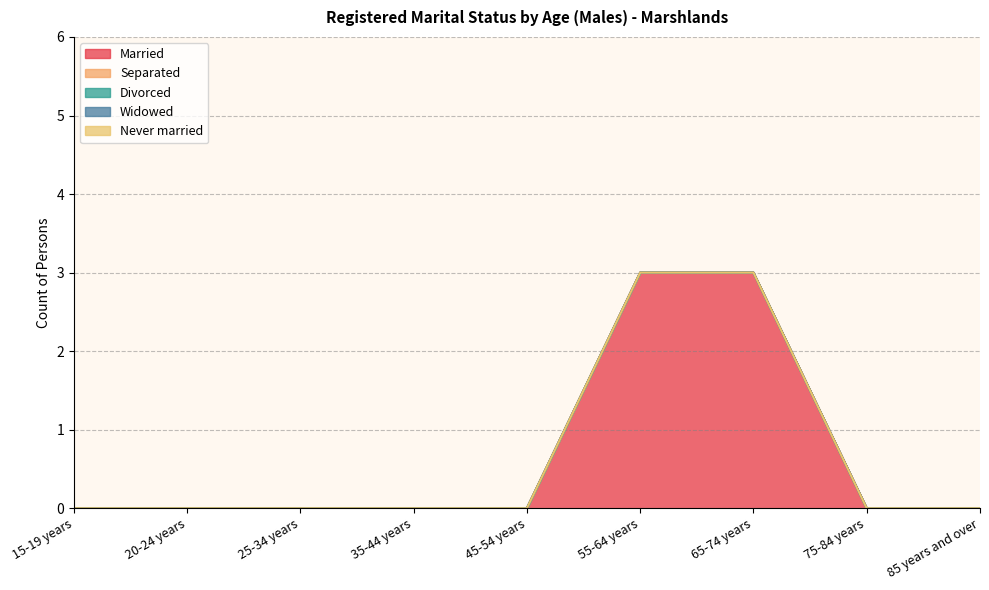

True or false: Married has more than 1 points higher than both neighbors.

False